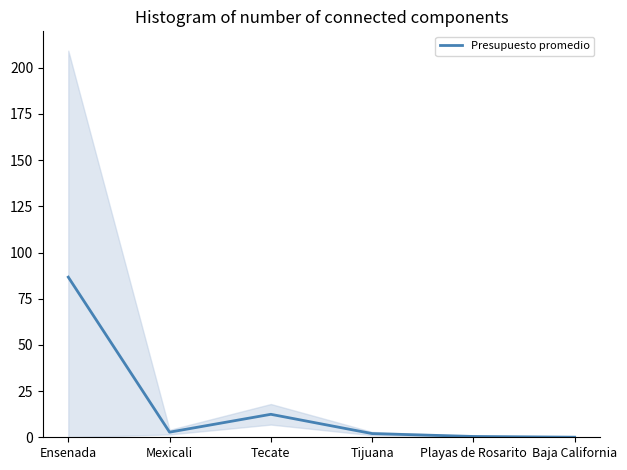

True or false: the data shows 134.3 at Ensenada.

False